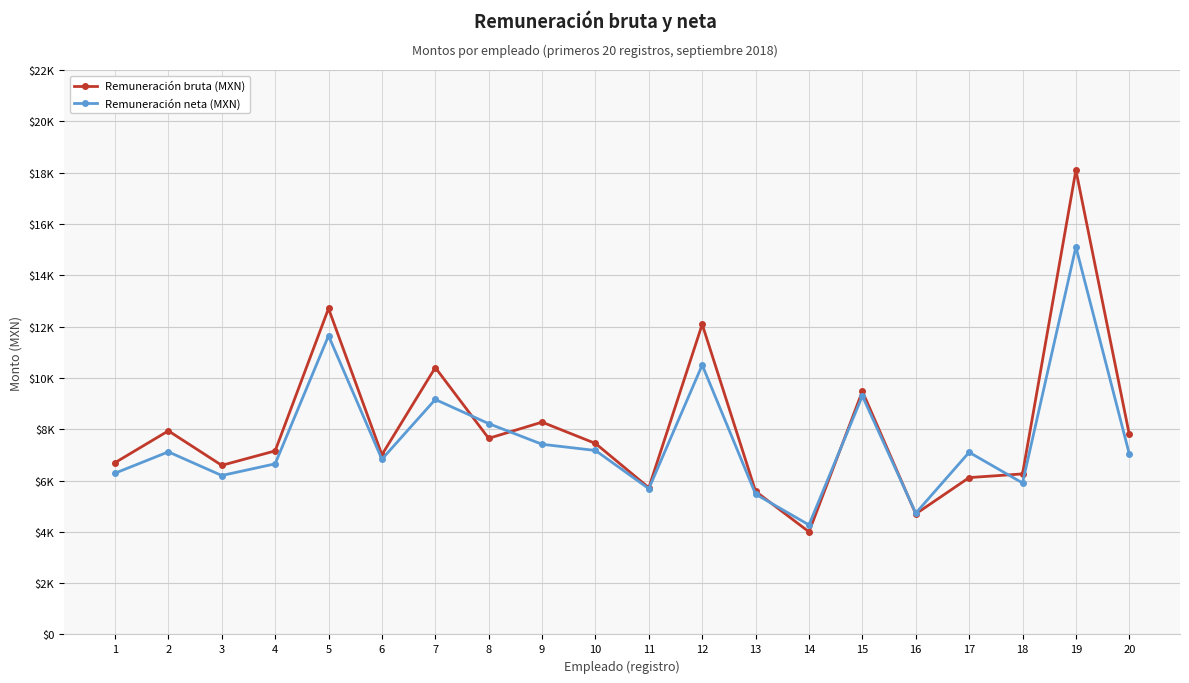

At which category does Remuneración neta (MXN) reach its first local valley?

3